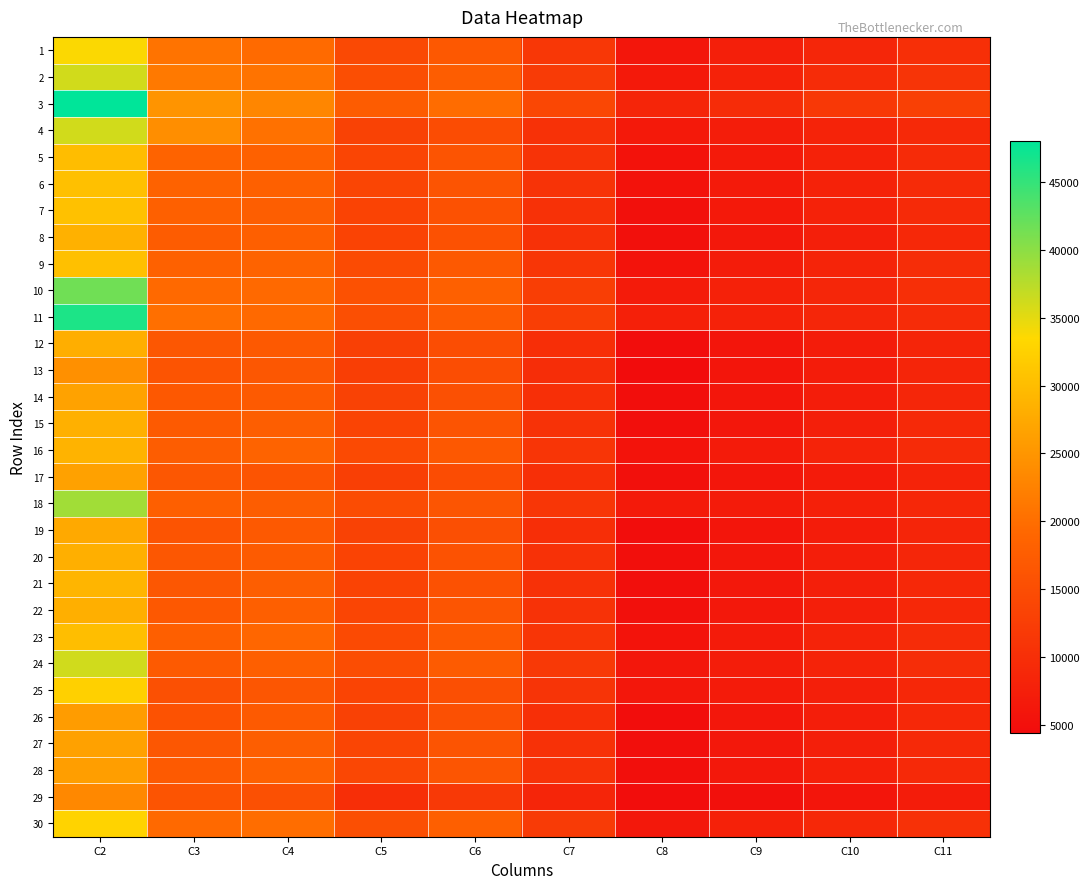

What is the maximum value shown in the chart?

47996